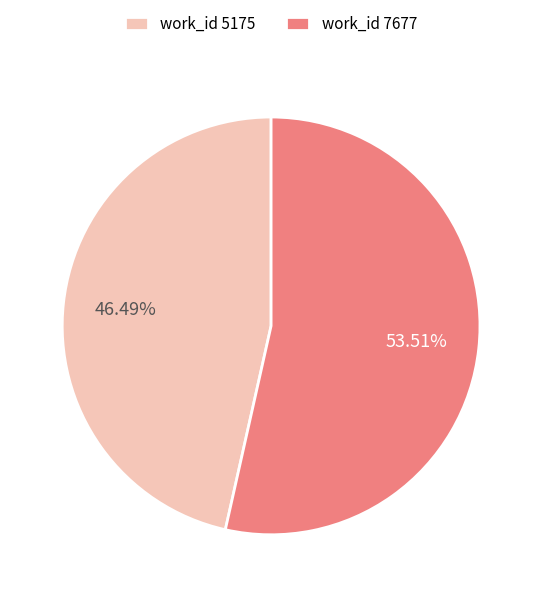

Which has a higher value, work_id 5175 or work_id 7677?

work_id 7677